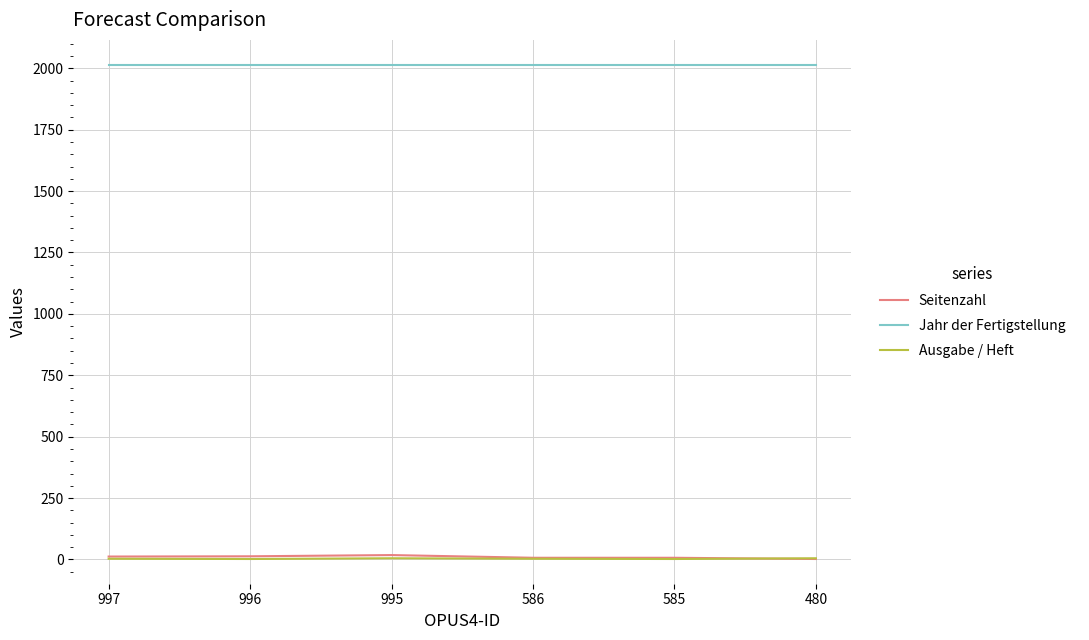

What value does the Jahr der Fertigstellung series have at 480?

2015